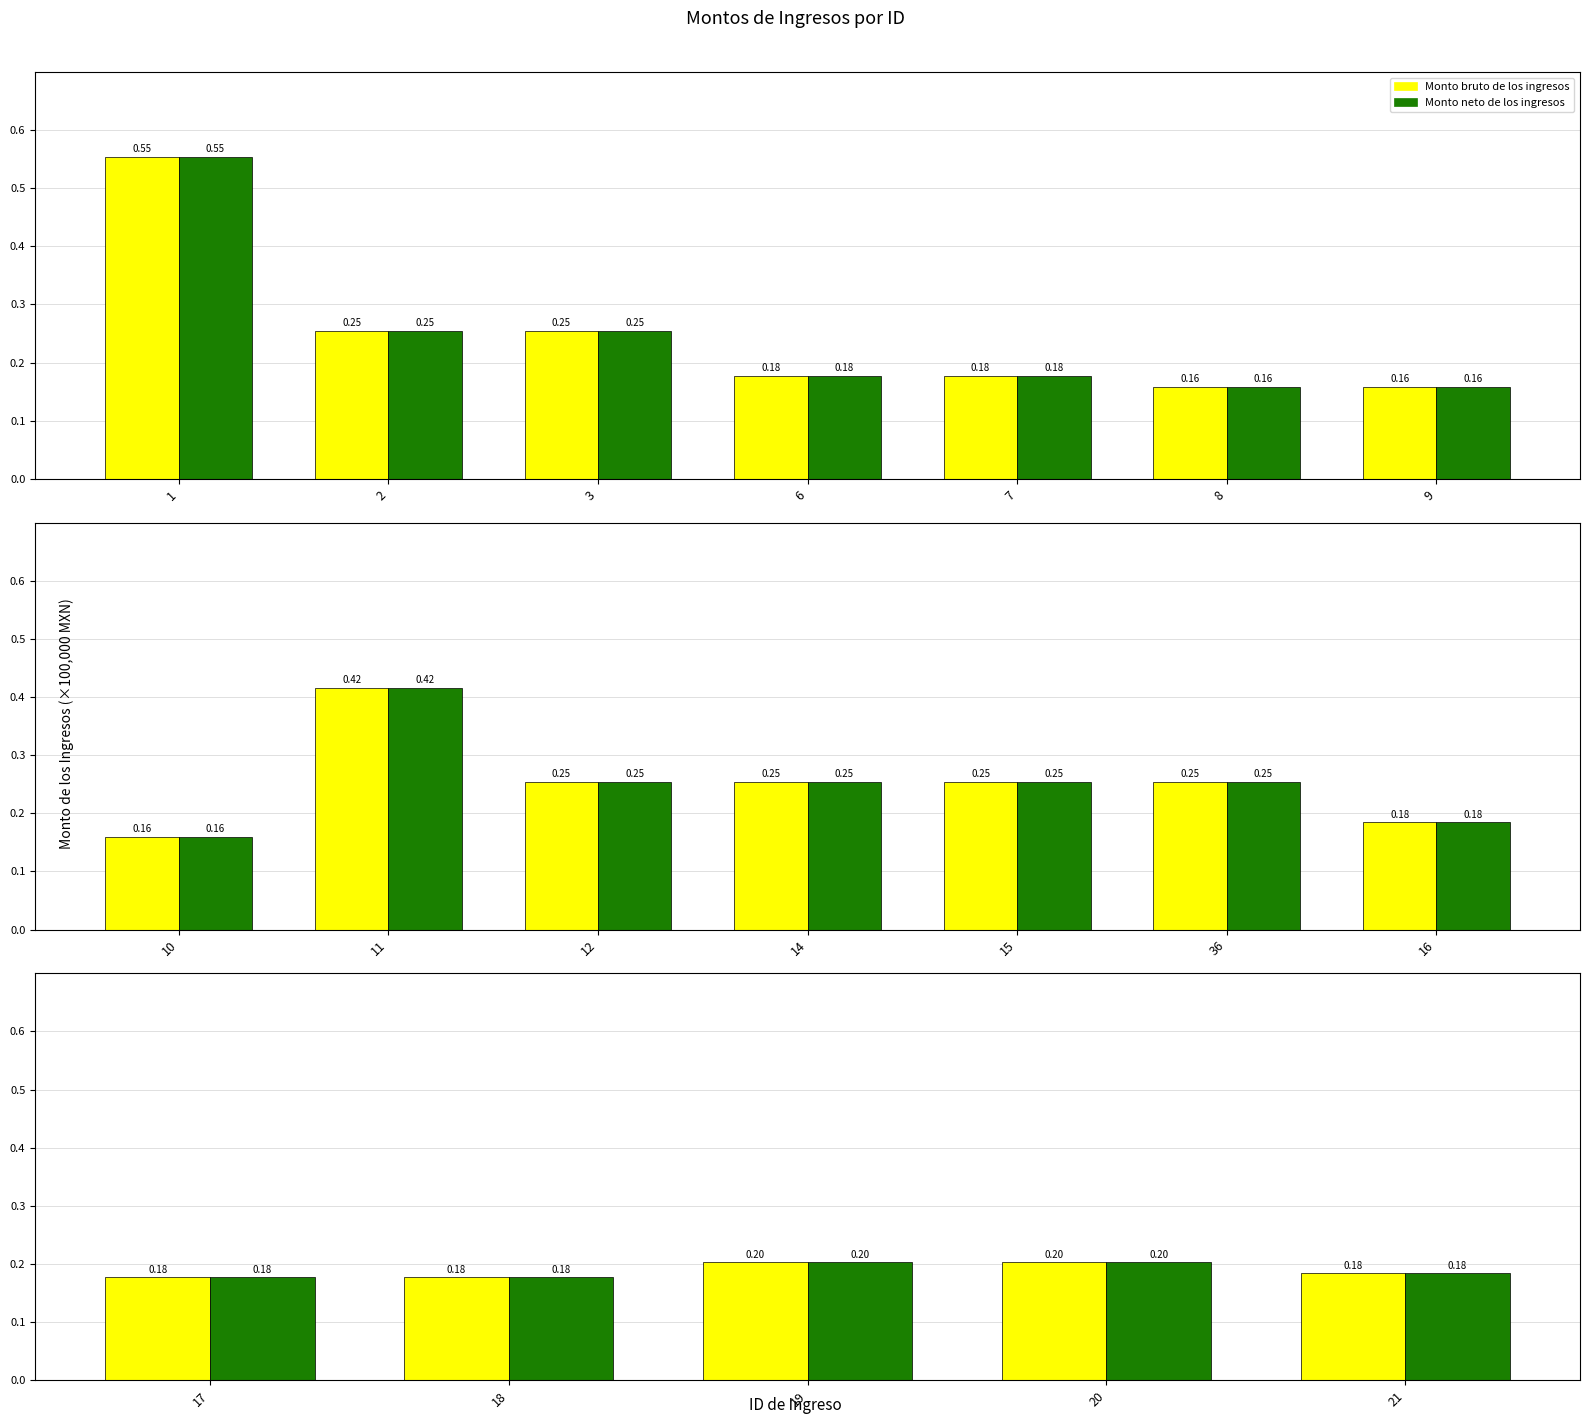

True or false: Monto neto de los ingresos has a value of 0.3 at 20.

False